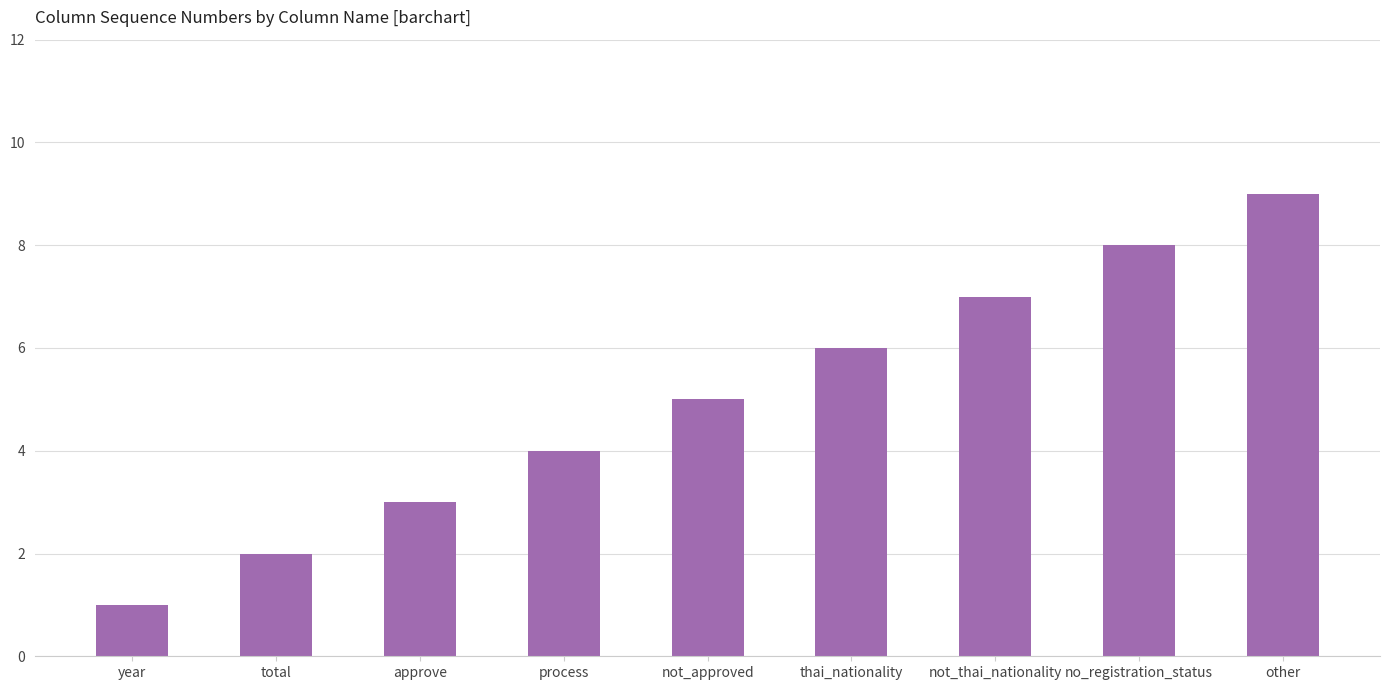

At which category does the chart reach its minimum across all series?

year